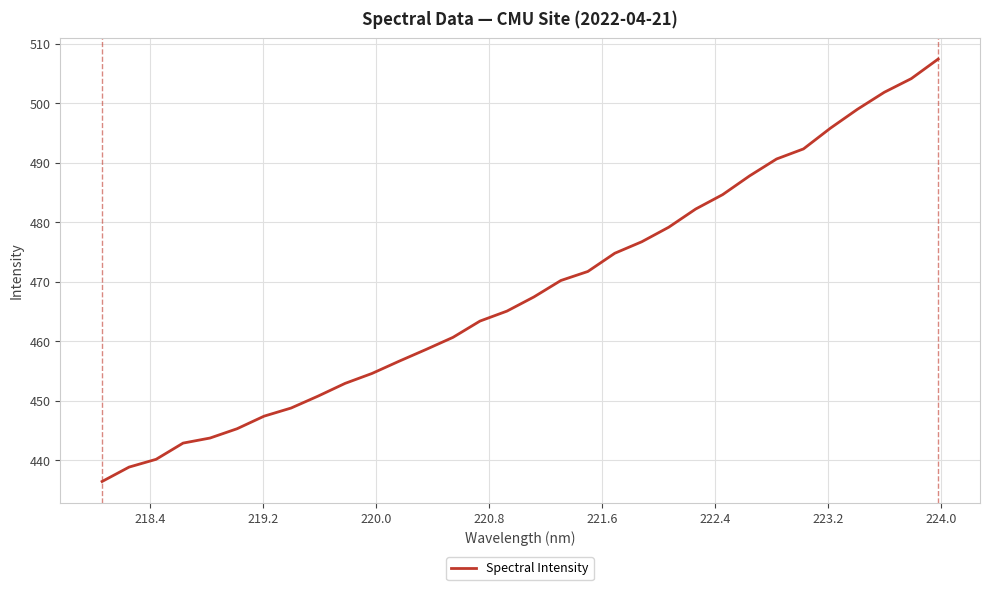

What is the minimum value shown in the chart?

436.4